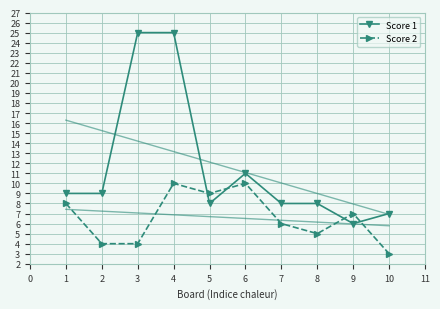

Reading left to right, what are all the values shown in this chart?

Score 1: 9	9	25	25	8	11	8	8	6	7
Score 2: 8	4	4	10	9	10	6	5	7	3